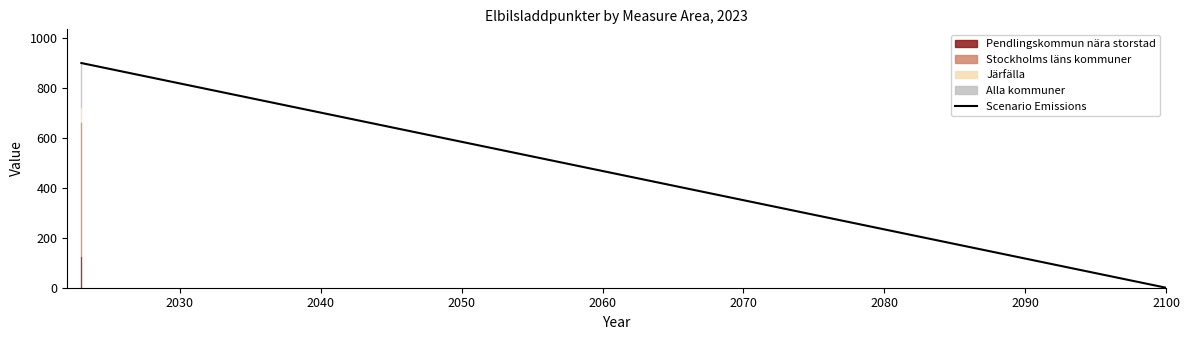

What is the value of the 5th point from the left?

466.6